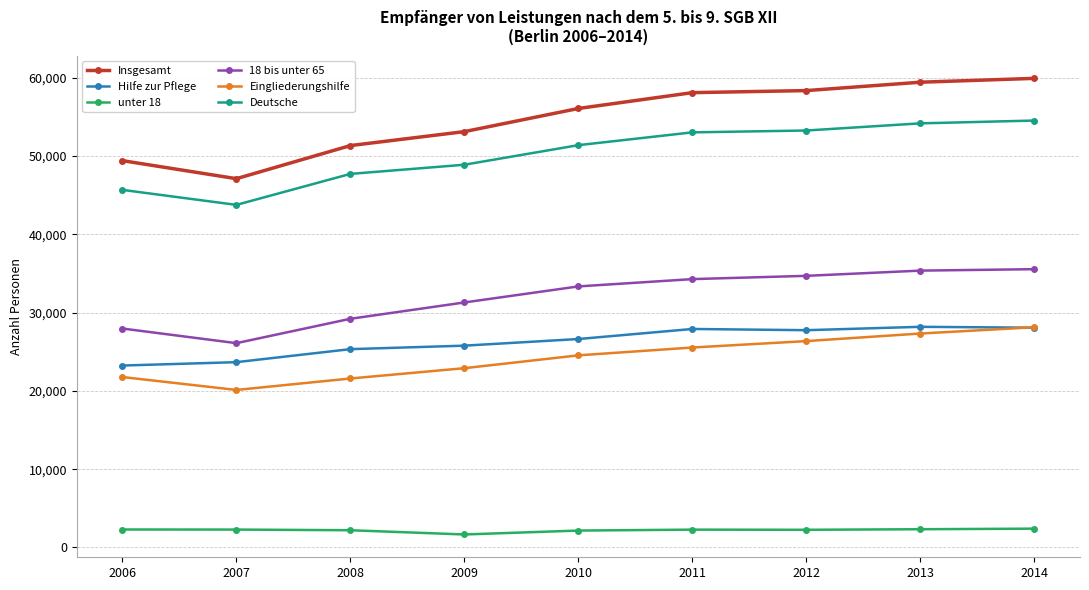

The Insgesamt series shows 58089 at 2011. True or false?

True